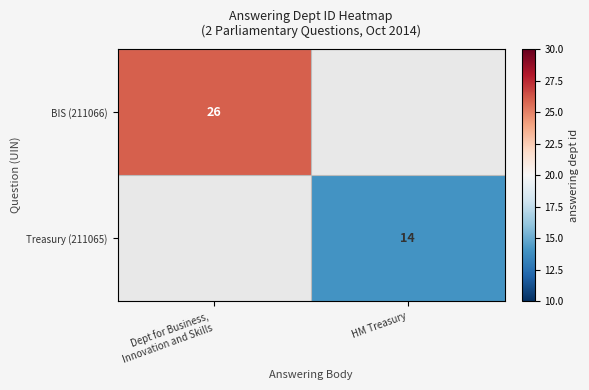

List the series in order of their overall mean, lowest first.

BIS (211066), Treasury (211065)